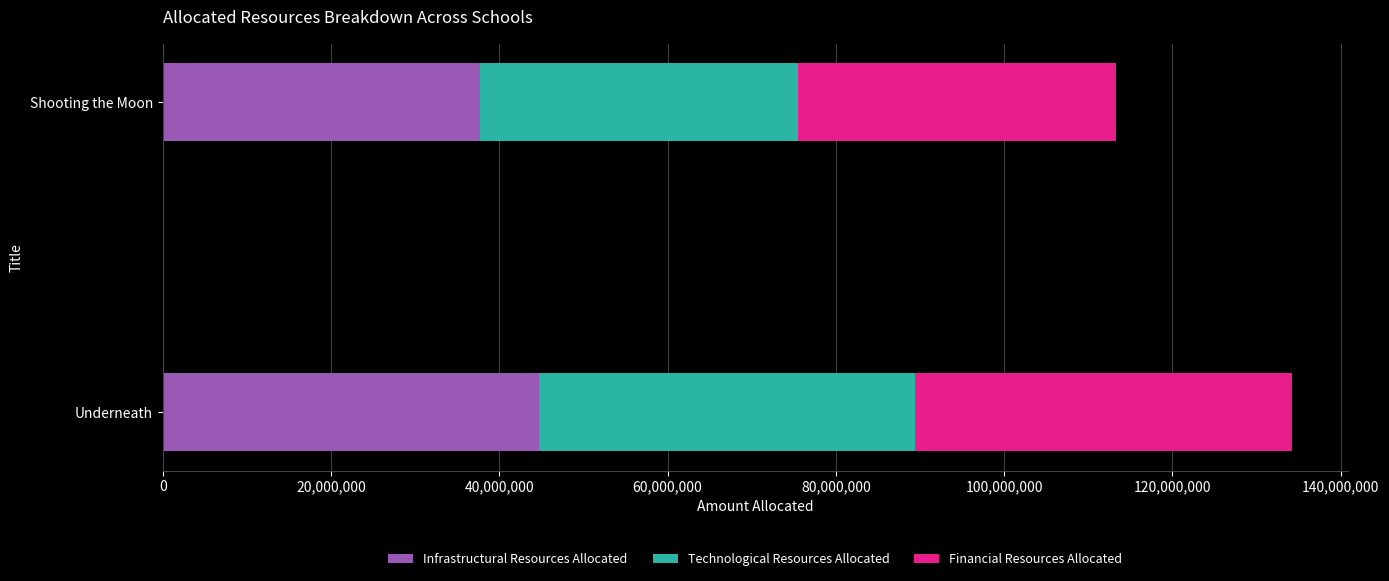

What is the sum of all Infrastructural Resources Allocated values?

82495799